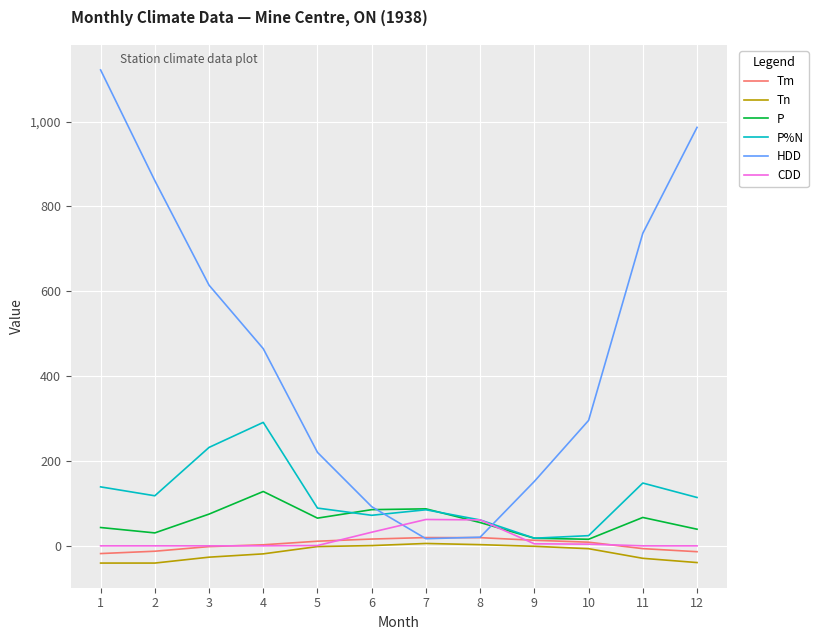

True or false: HDD and CDD intersect in this chart.

True